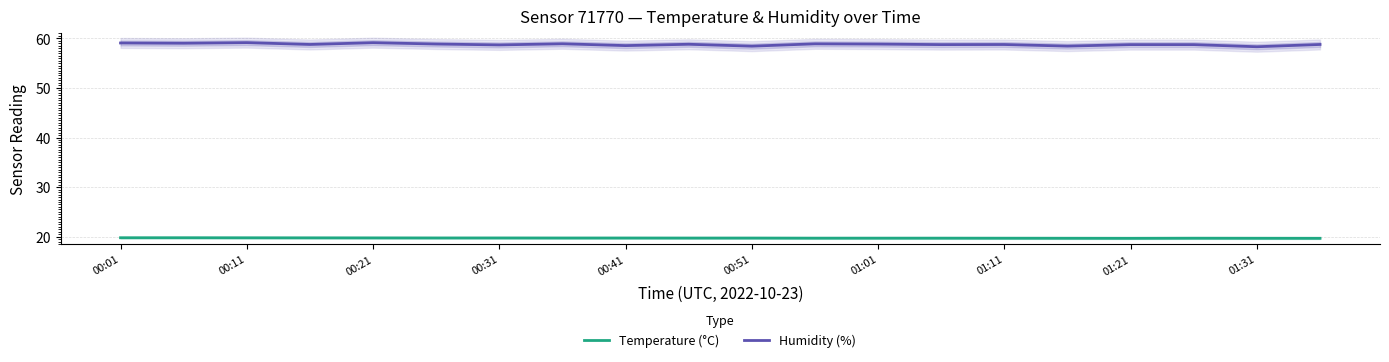

What is the highest value of the Humidity (%) series?

59.1